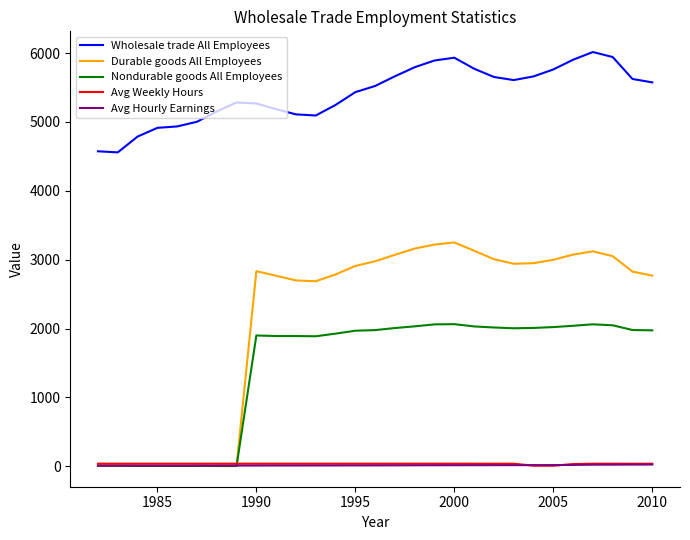

True or false: Wholesale trade All Employees and Avg Weekly Hours cross at least once.

False